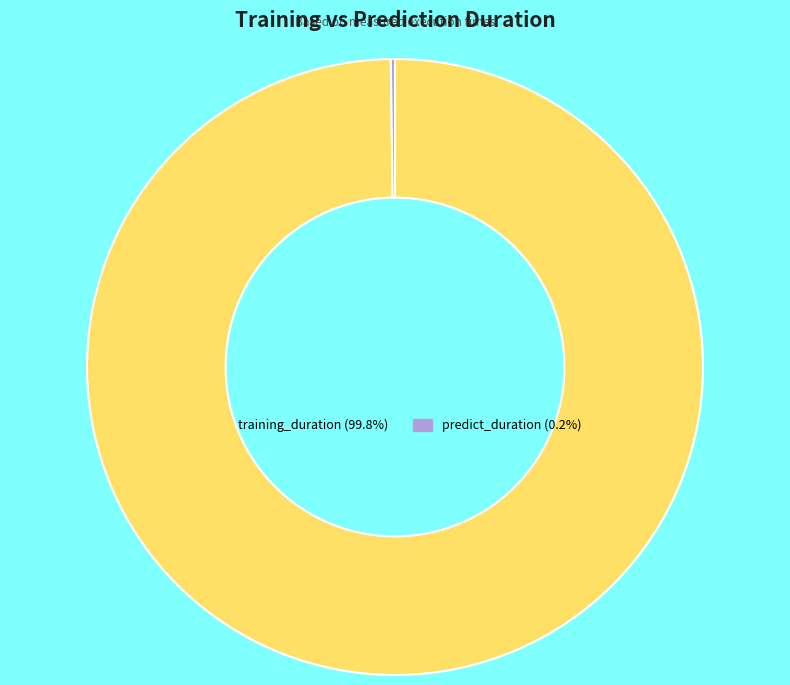

Which category accounts for the majority?

training_duration